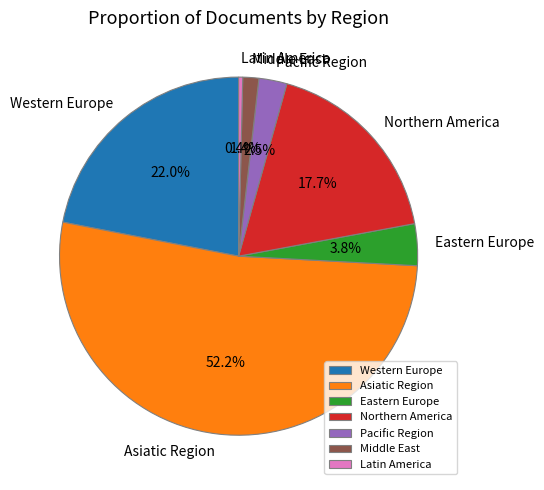

Combined, do Western Europe and Northern America account for over 50%?

No